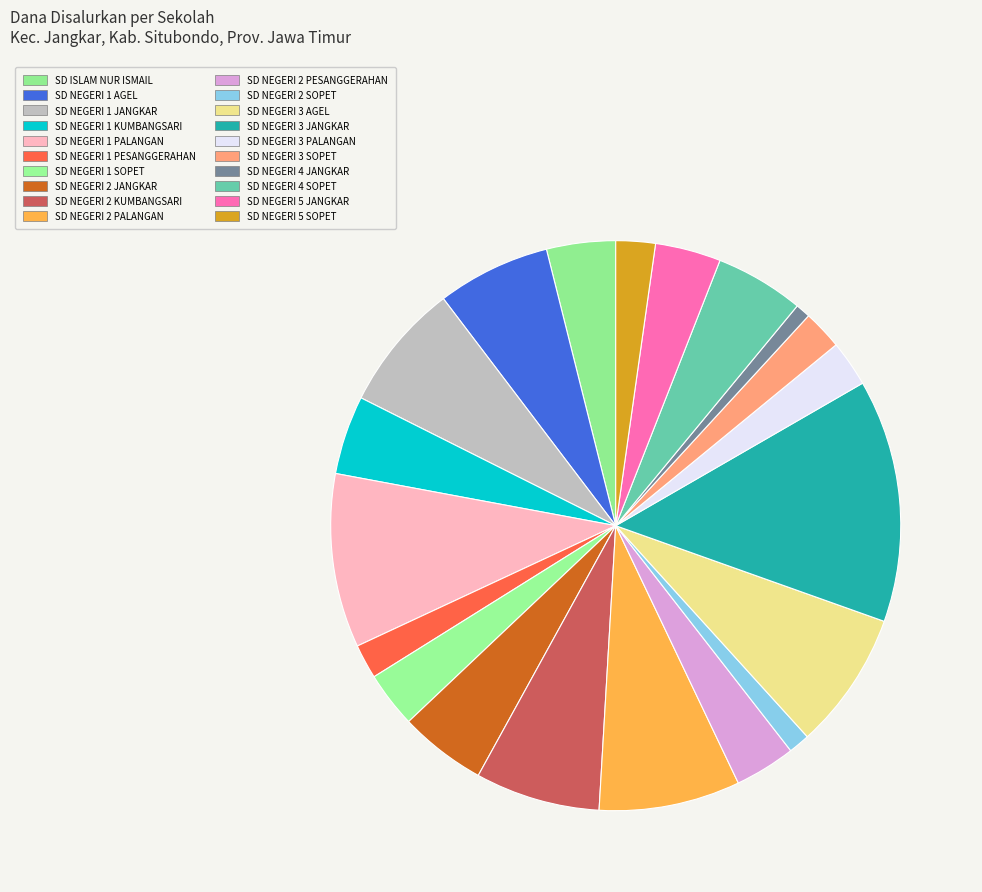

How many segments does this pie chart have?

20